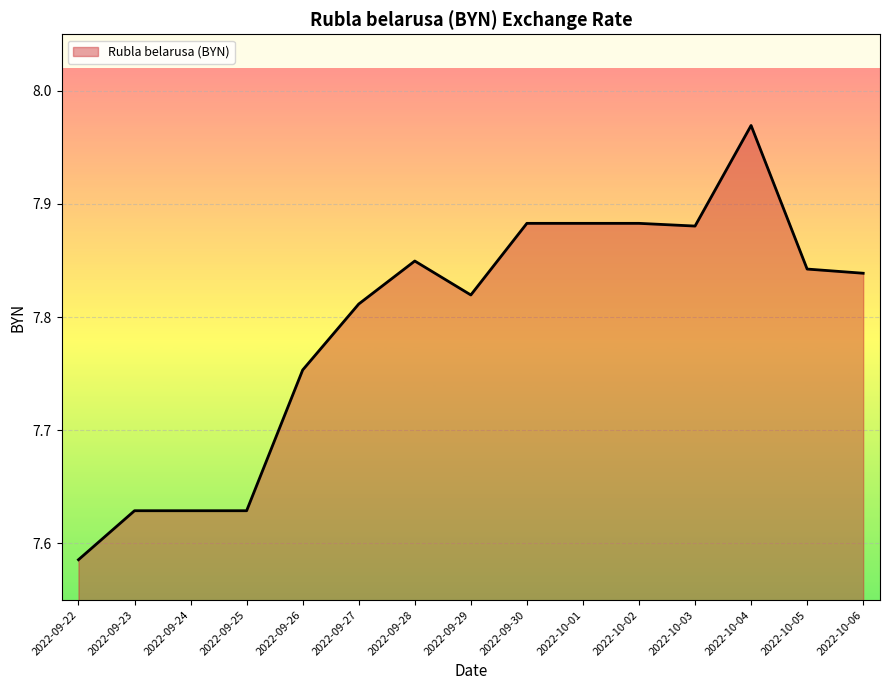

What is the difference between the maximum and minimum values?

0.4